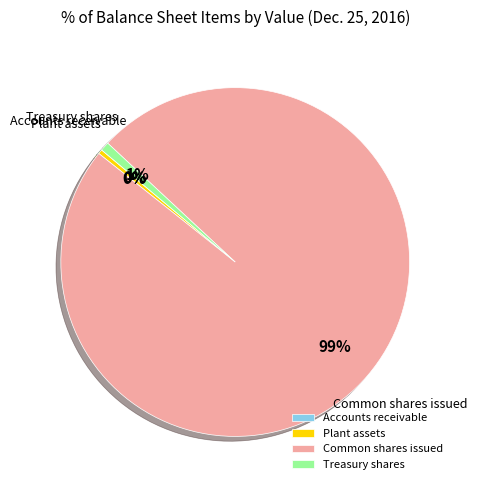

Which category has the biggest portion of the pie?

Common shares issued